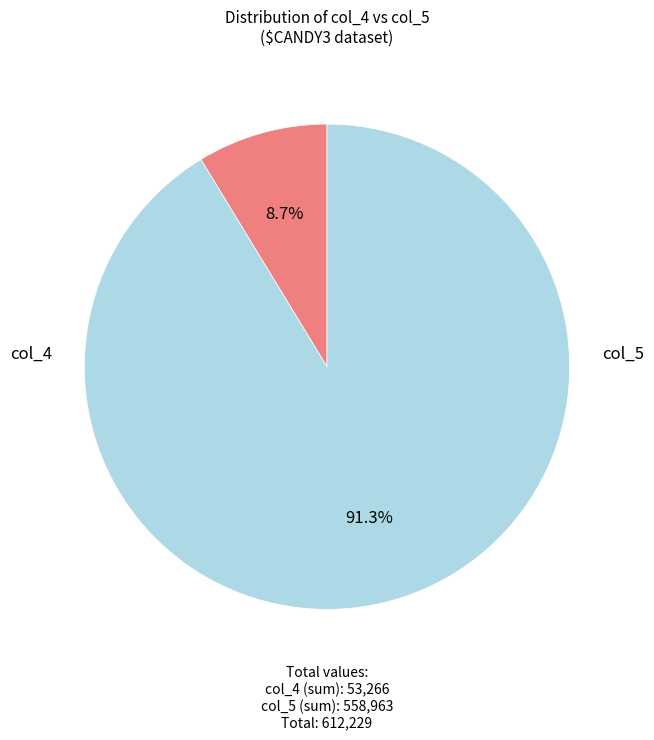

Does any single category account for the majority?

Yes